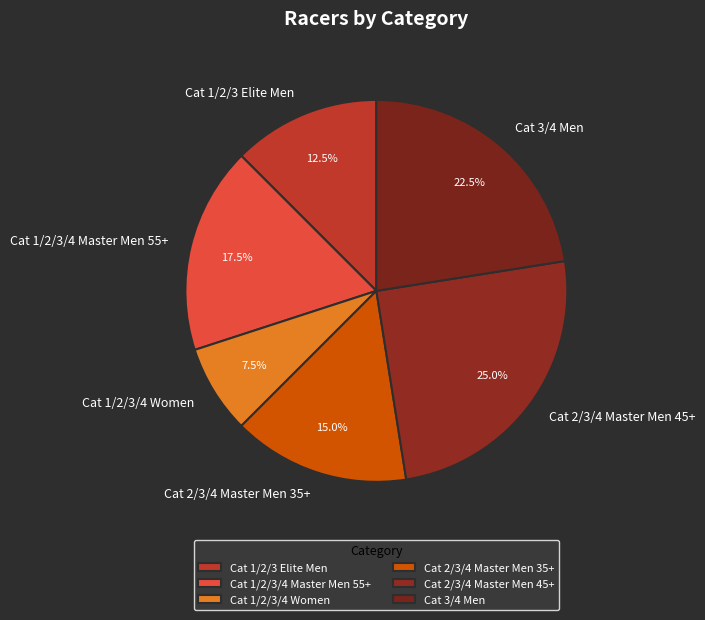

Which has a higher value, Cat 1/2/3/4 Master Men 55+ or Cat 3/4 Men?

Cat 3/4 Men